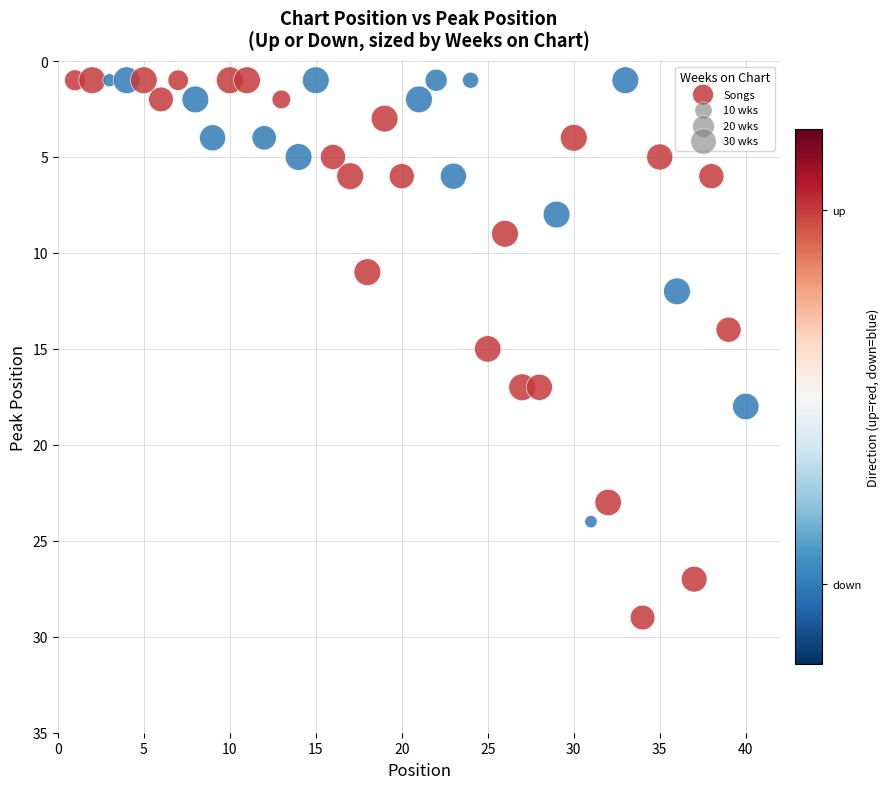

What is the range of X values (max minus min)?

39